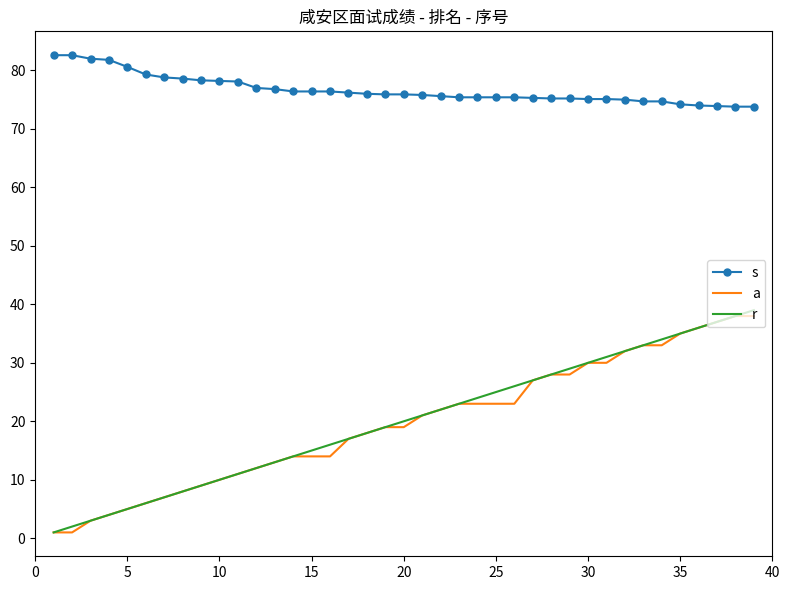

What is the minimum value for s?

73.8